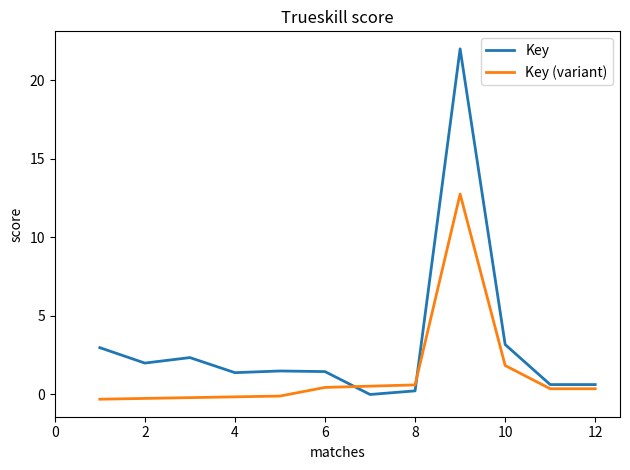

Rank the series by their average value, from highest to lowest.

Key, Key (variant)